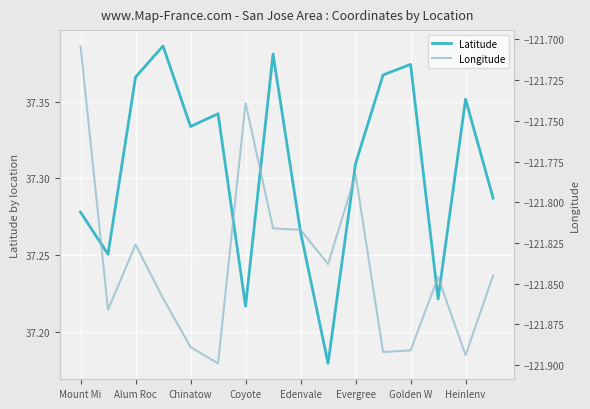

What is the difference between the highest and lowest values at 11?

159.3